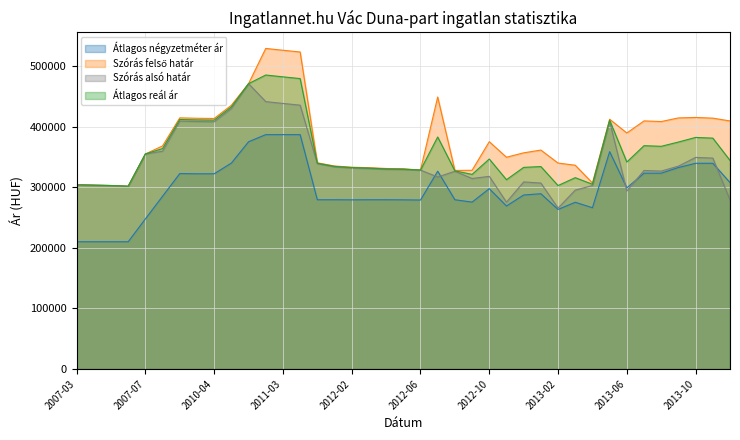

True or false: Átlagos négyzetméter ár and Átlagos reál ár cross at least once.

False